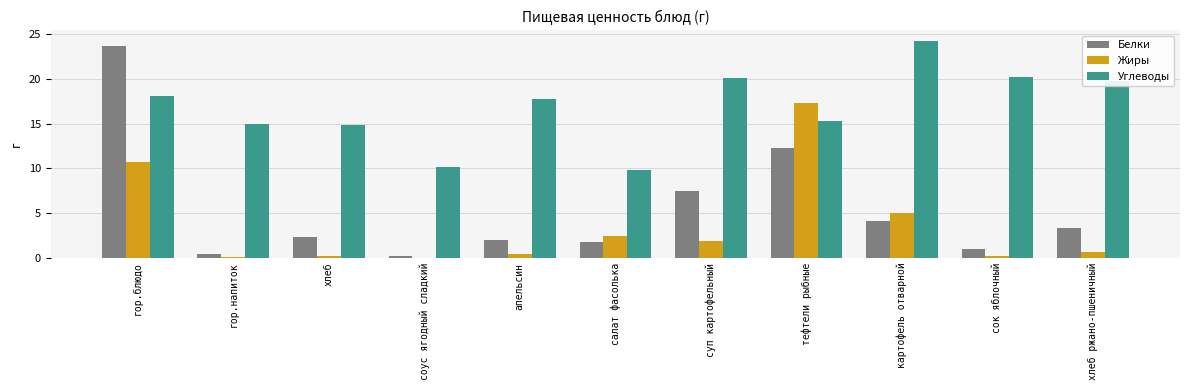

Which series has the largest total across all categories?

Углеводы